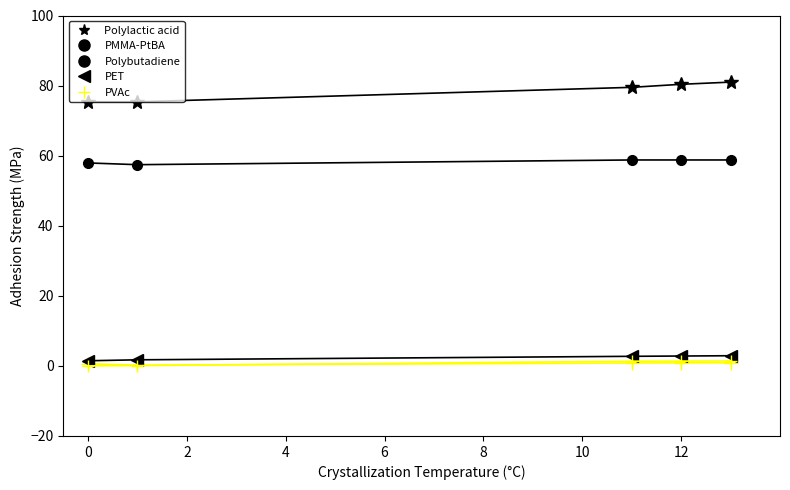

How many distinct data groups are displayed?

5